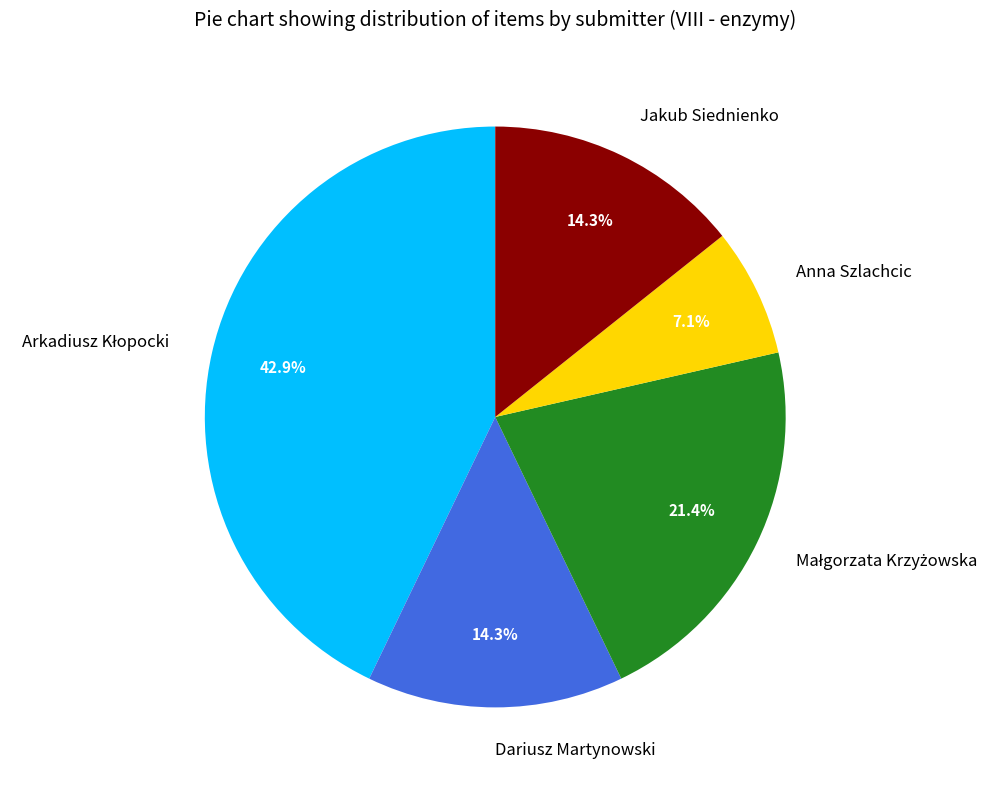

Is there a majority slice in this chart?

No